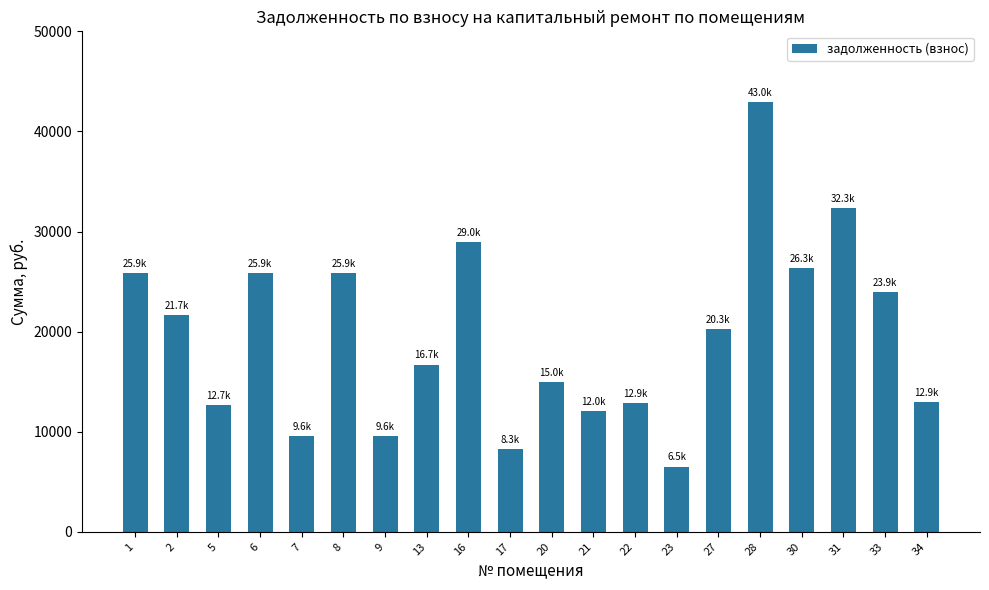

The chart shows a value of 6206.8 at 22. True or false?

False